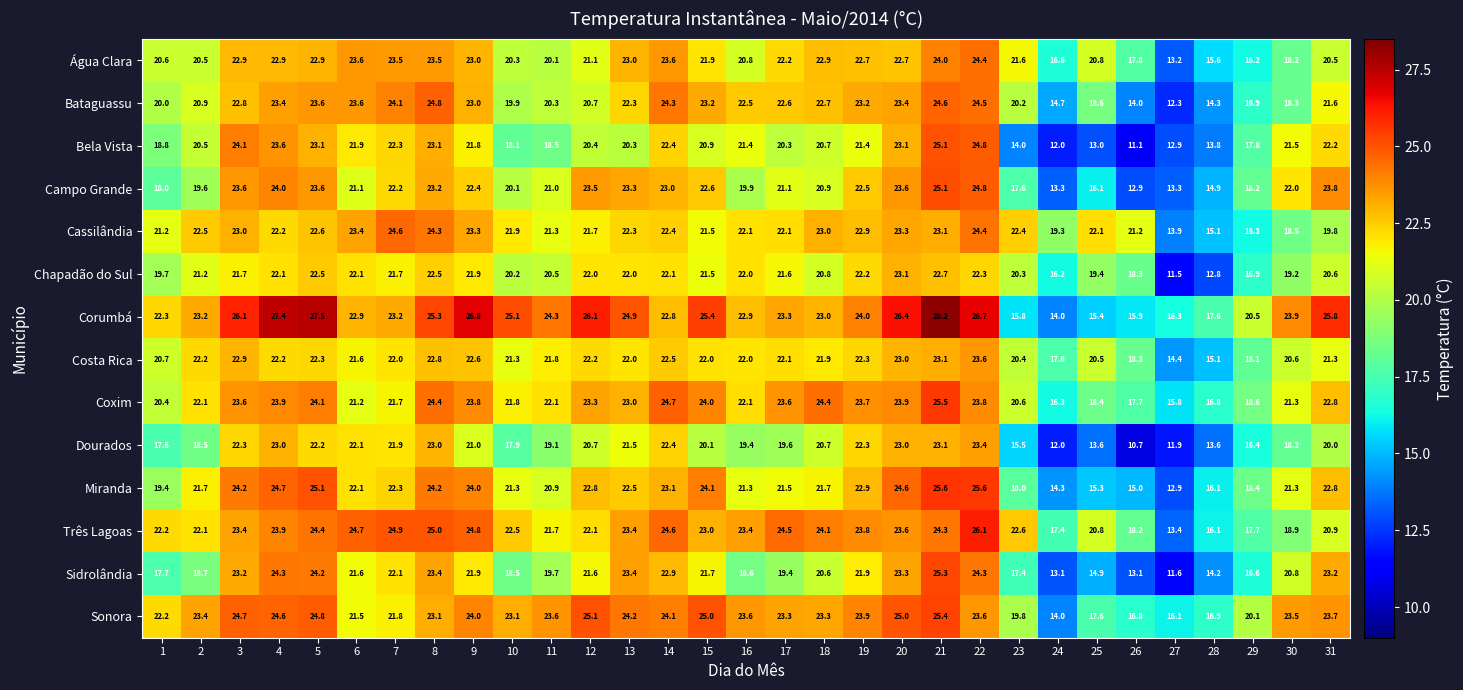

Rank the series at 23 from highest to lowest value.

Três Lagoas, Cassilândia, Água Clara, Coxim, Costa Rica, Chapadão do Sul, Bataguassu, Sonora, Miranda, Campo Grande, Sidrolândia, Corumbá, Dourados, Bela Vista